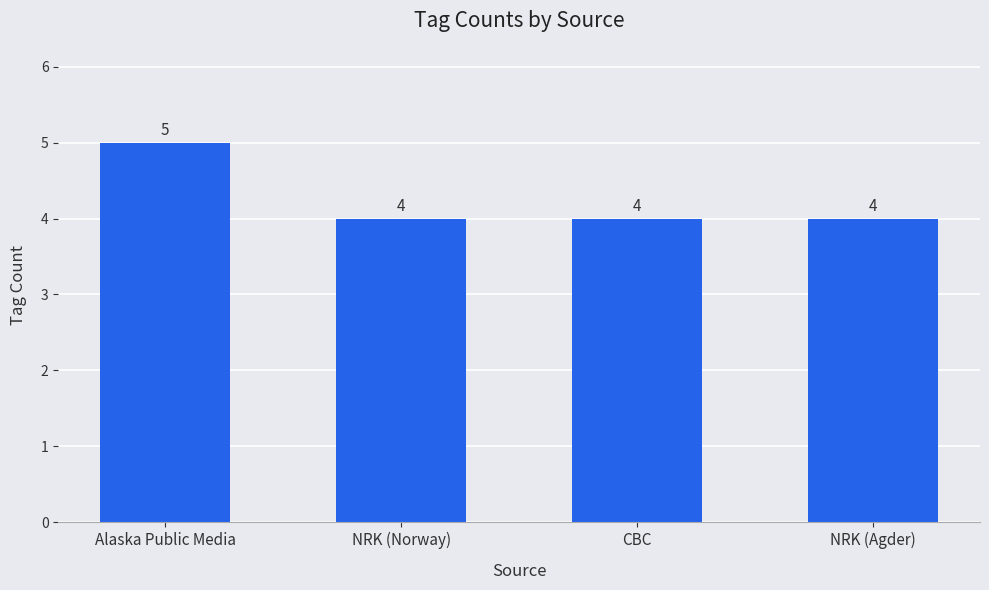

Is it true that the value at NRK (Norway) is 4?

True